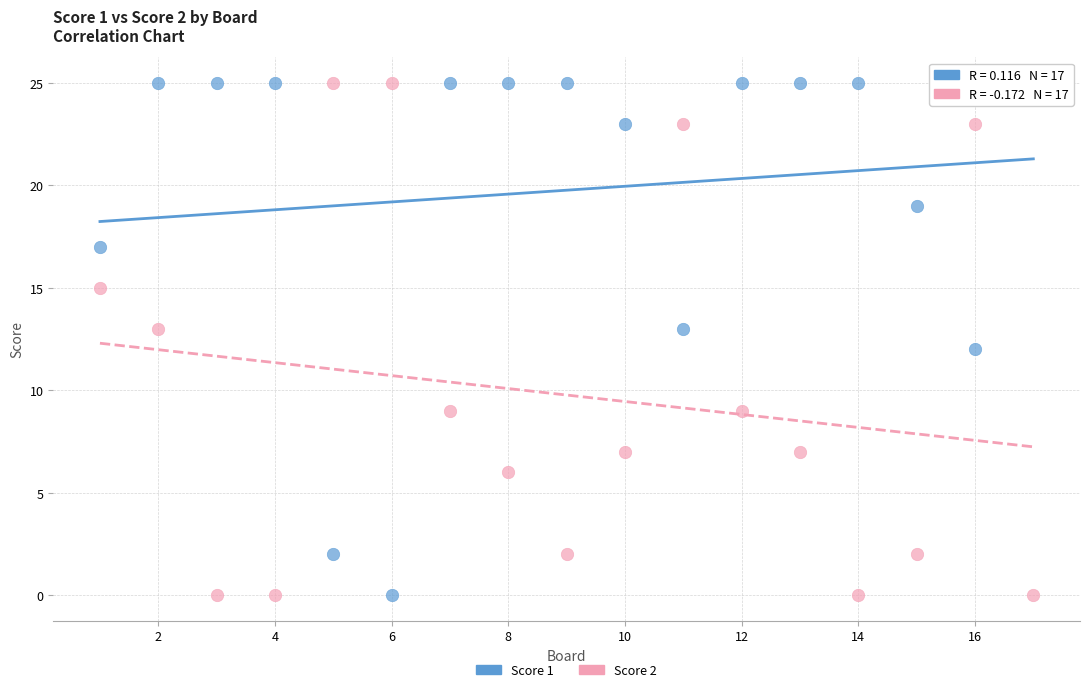

Across all data points, what is the range of Y values (max minus min)?

25